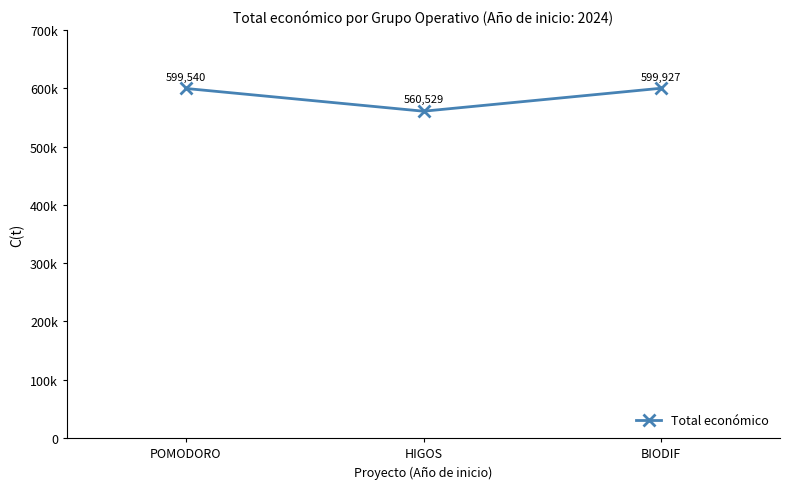

The value at HIGOS is 560529. True or false?

True